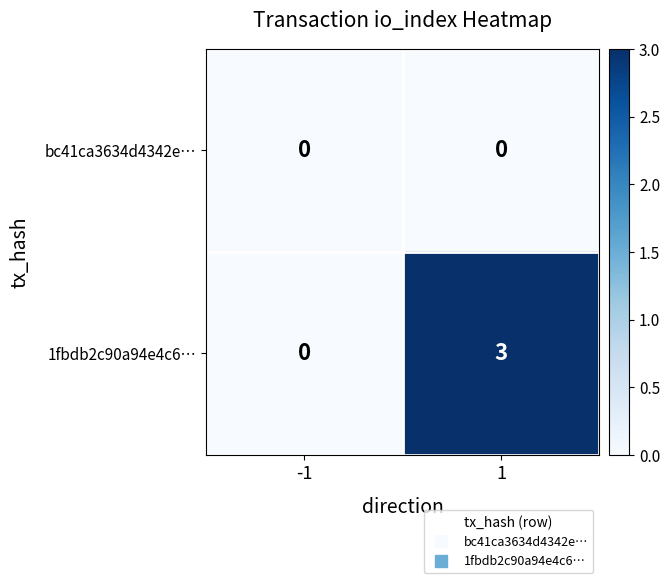

At which category is the sum across all series the highest?

1